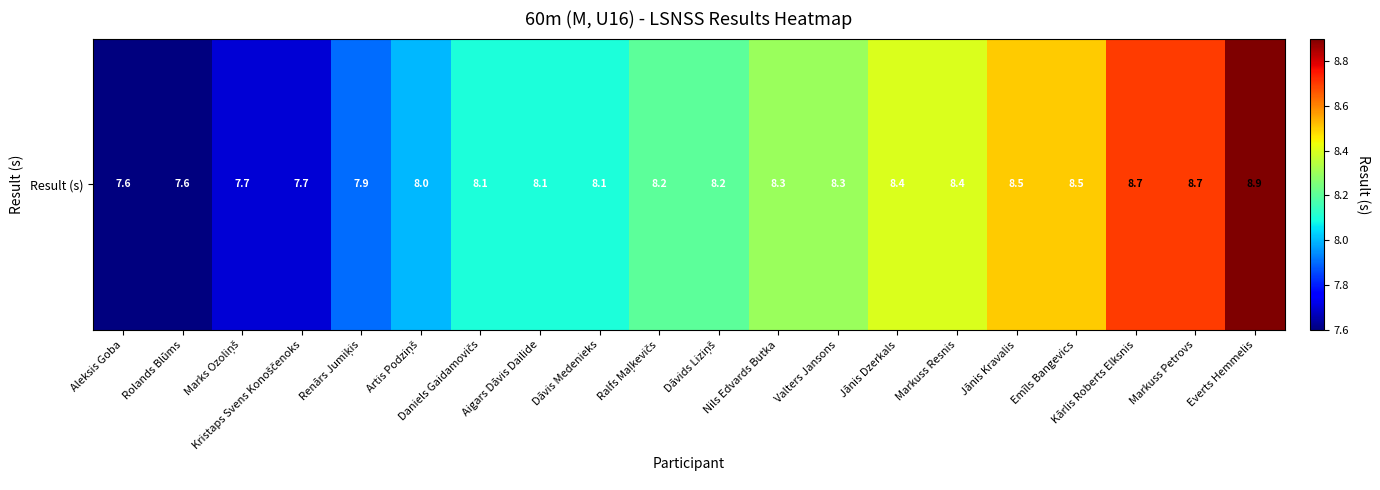

Reading left to right, extract all data points from this chart.

Aleksis Goba=7.6	Rolands Blūms=7.6	Marks Ozoliņš=7.7	Kristaps Svens Konoščenoks=7.7	Renārs Jumiķis=7.9	Artis Podziņš=8.0	Daniels Gaidamovičs=8.1	Aigars Dāvis Dailide=8.1	Dāvis Medenieks=8.1	Ralfs Maļkevičs=8.2	Dāvids Liziņš=8.2	Nils Edvards Butka=8.3	Valters Jansons=8.3	Jānis Dzerkals=8.4	Markuss Resnis=8.4	Jānis Kravalis=8.5	Emīls Bangevics=8.5	Kārlis Roberts Elksnis=8.7	Markuss Petrovs=8.7	Everts Hemmelis=8.9